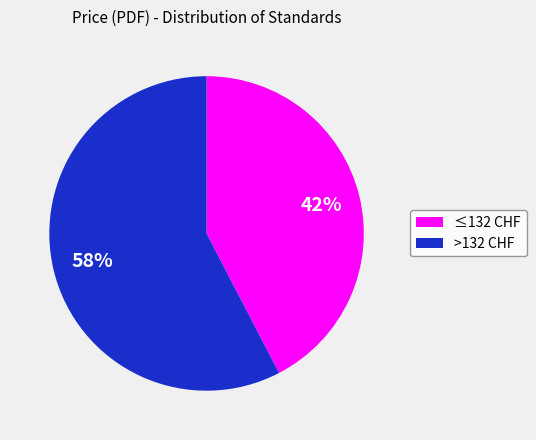

Count the number of slices in the pie.

2